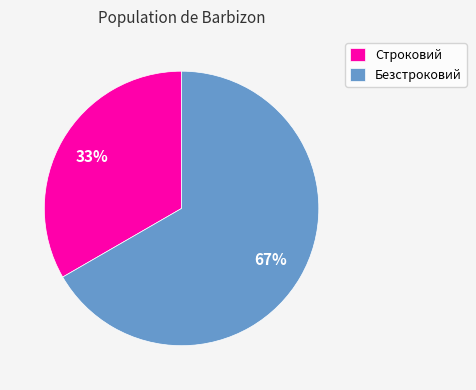

What is the ratio of the value at Безстроковий to the value at Строковий?

2.0